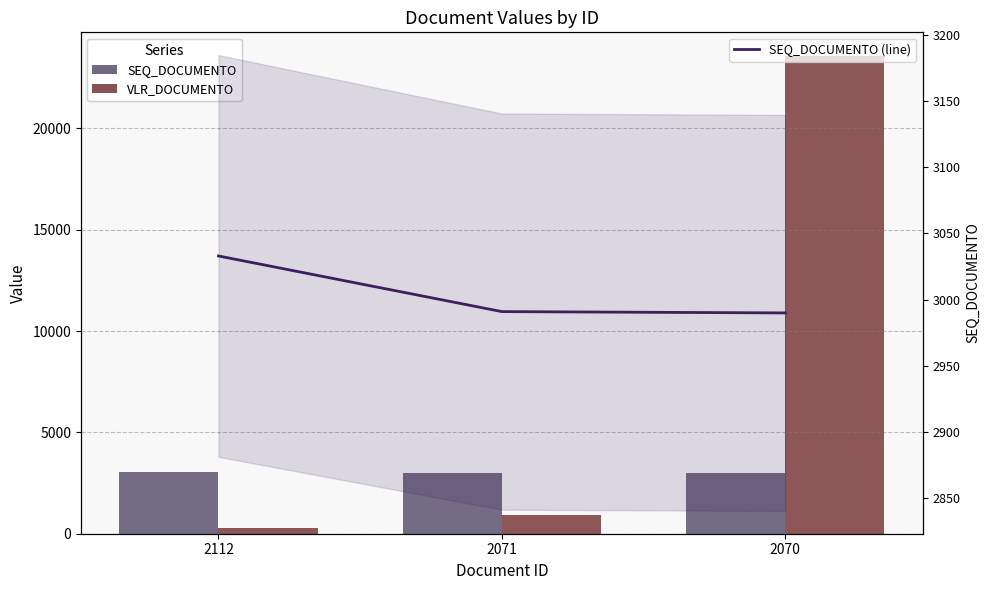

Which has a higher value, 2071 or 2112?

2112